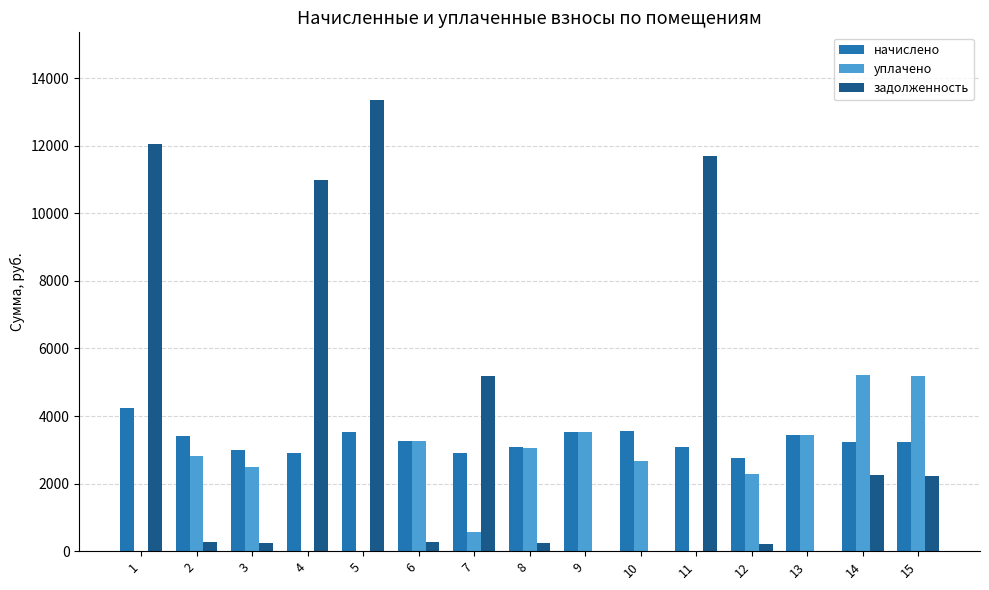

Is it true that задолженность equals 270.0 at 2?

True